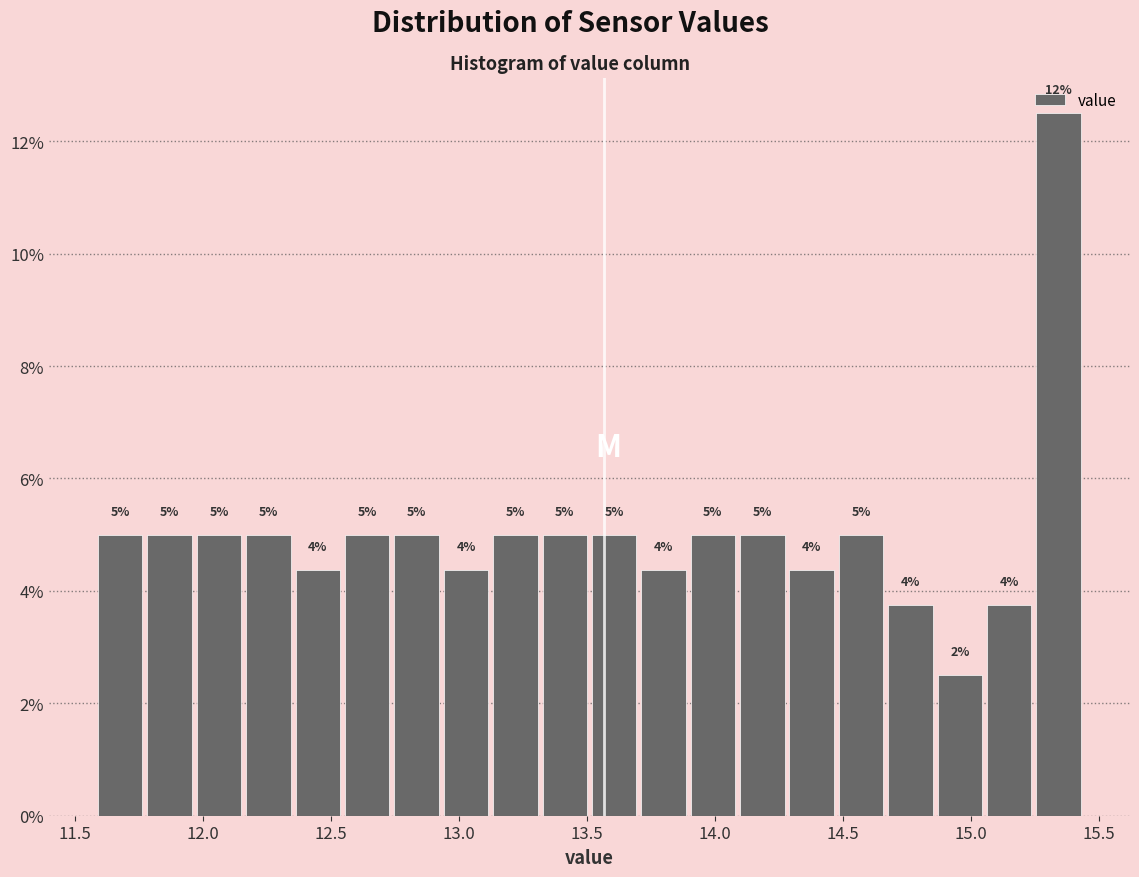

Read against the x-axis, roughly where is the centre of the tallest bar?

15.35